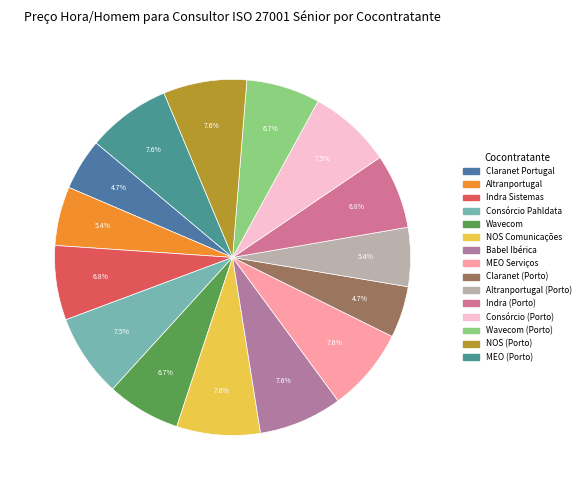

To the nearest percent, what portion does Indra Sistemas represent?

7%